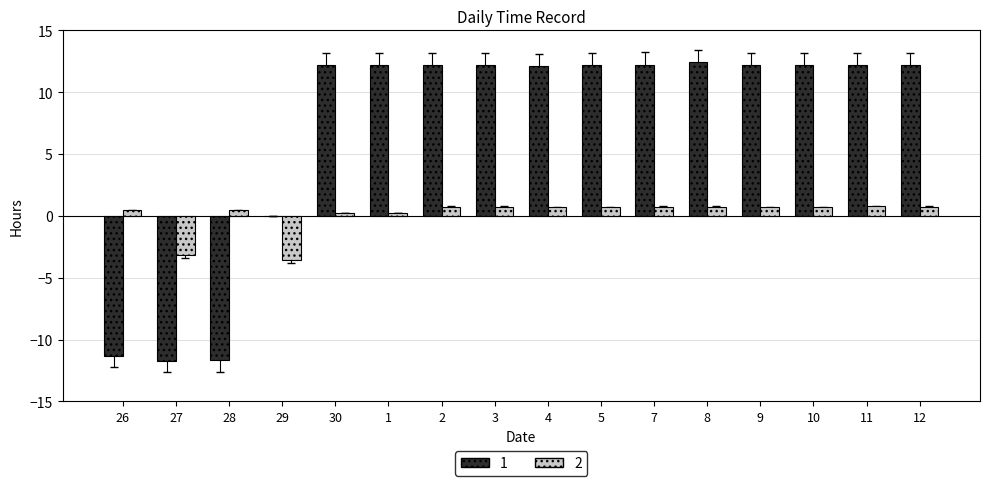

Is the value of 1 at 26 greater than the value of 2 at 27?

No